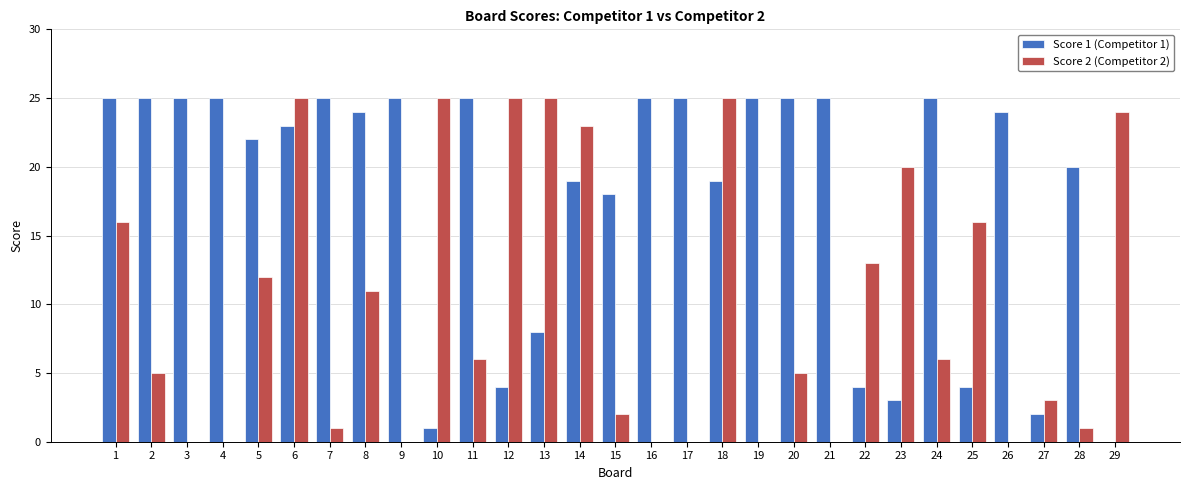

Between 19 and 24, which series saw the biggest shift?

Score 2 (Competitor 2)